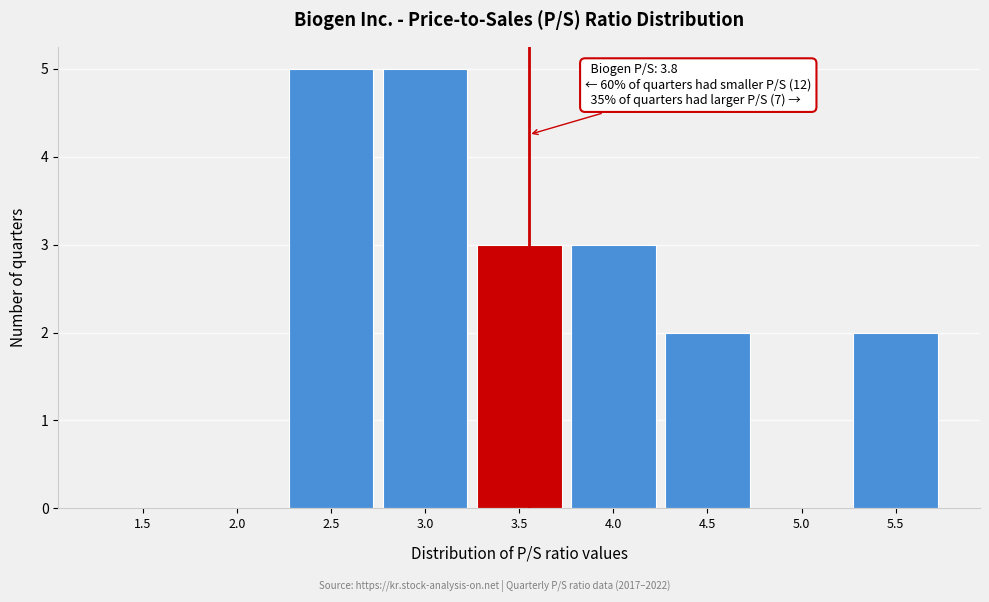

Reading right to left, transcribe all the data shown in this chart.

5.5=2	5.0=0	4.5=2	4.0=3	3.5=3	3.0=5	2.5=5	2.0=0	1.5=0